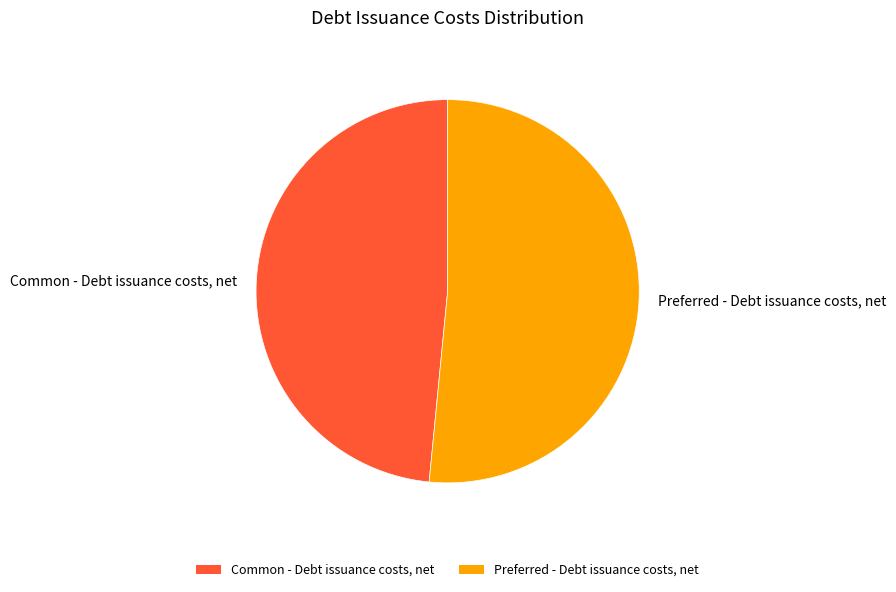

The Preferred - Debt issuance costs, net slice represents 52% of the pie. True or false?

True